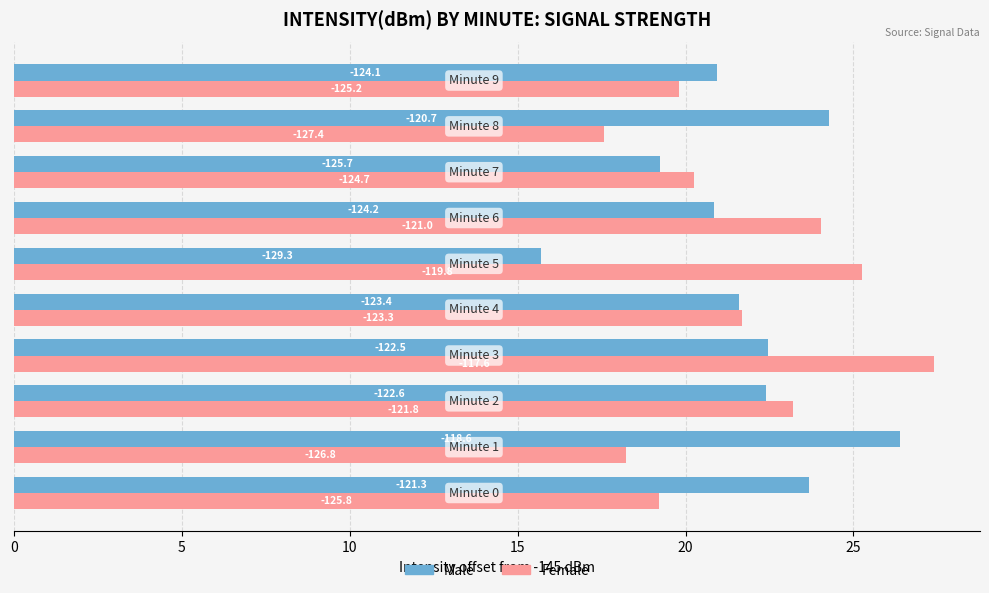

Reading left to right, transcribe all the data shown in this chart.

Male: 23.7	26.4	22.4	22.5	21.6	15.7	20.8	19.3	24.3	20.9
Female: 19.2	18.2	23.2	27.4	21.7	25.2	24.0	20.3	17.6	19.8